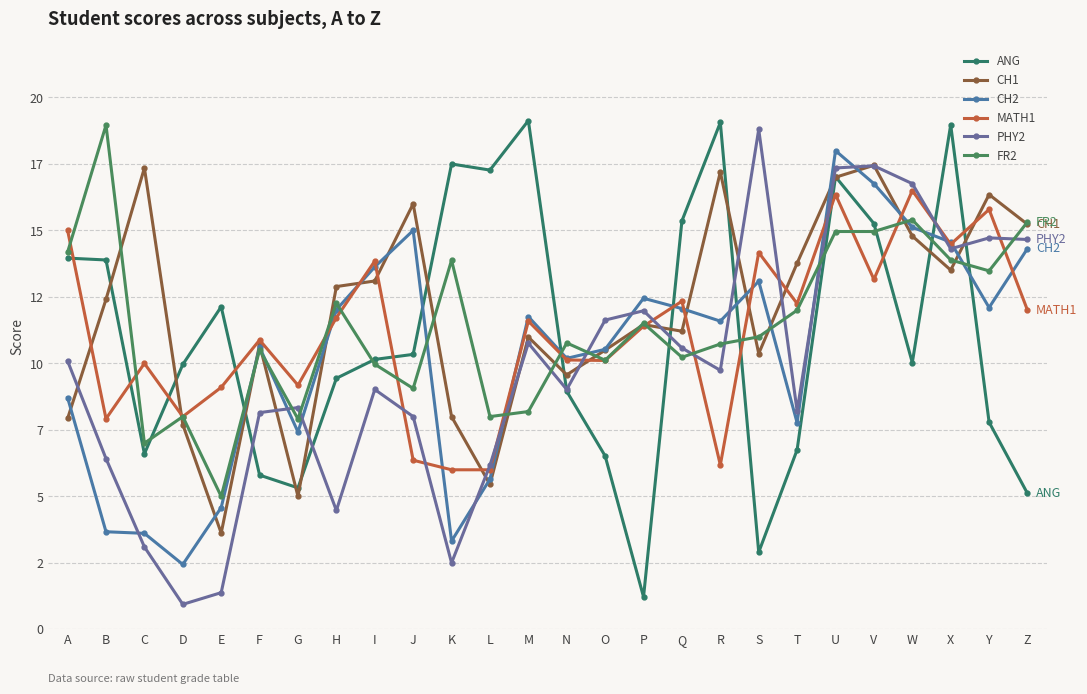

Does the chart have visible grid lines?

Yes